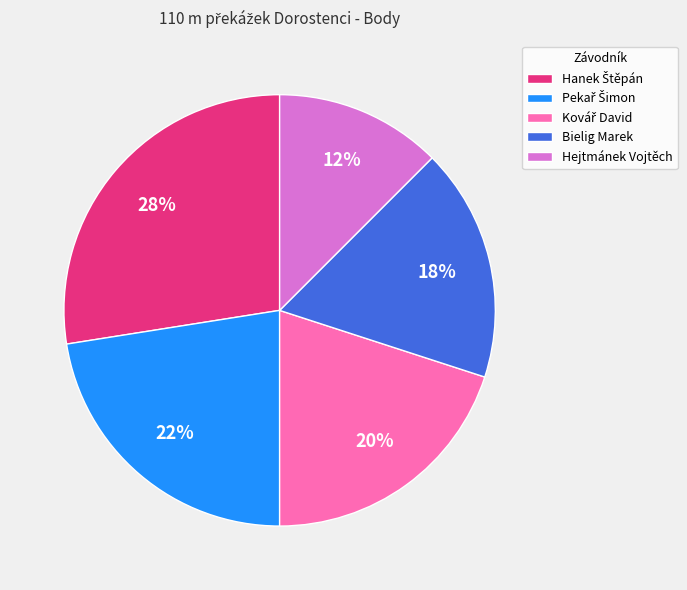

Count the number of slices in the pie.

5